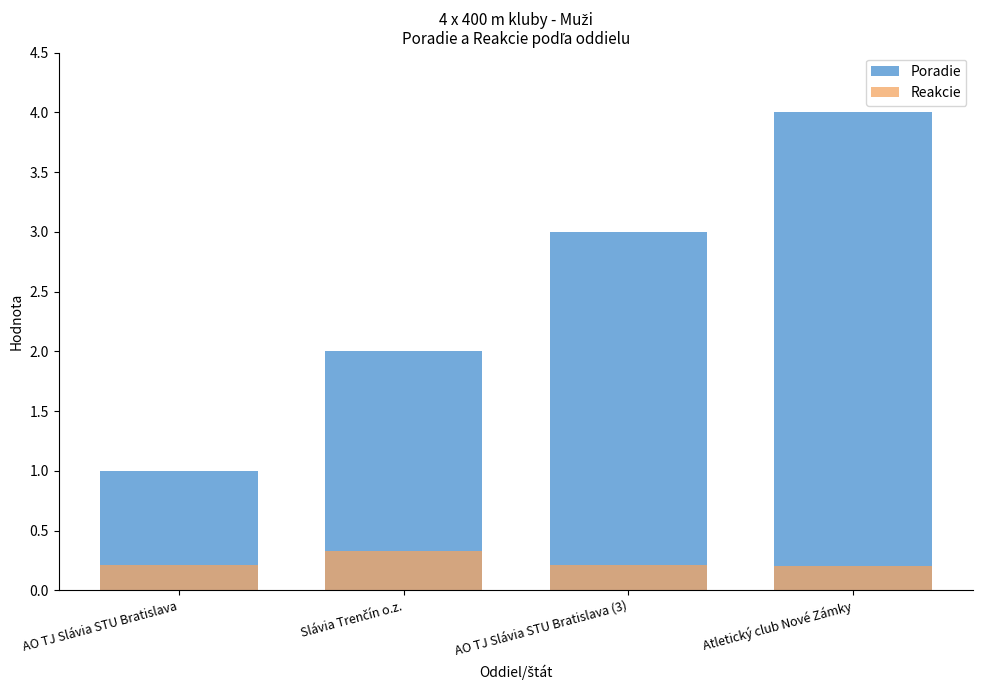

At which label does Poradie reach its minimum?

AO TJ Slávia STU Bratislava